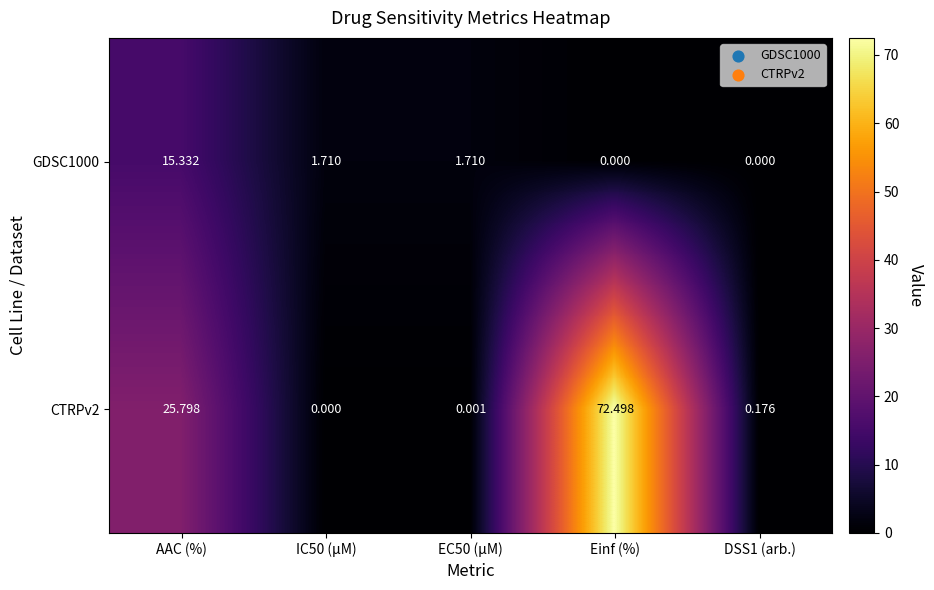

At which category is the sum across all series the highest?

Einf (%)